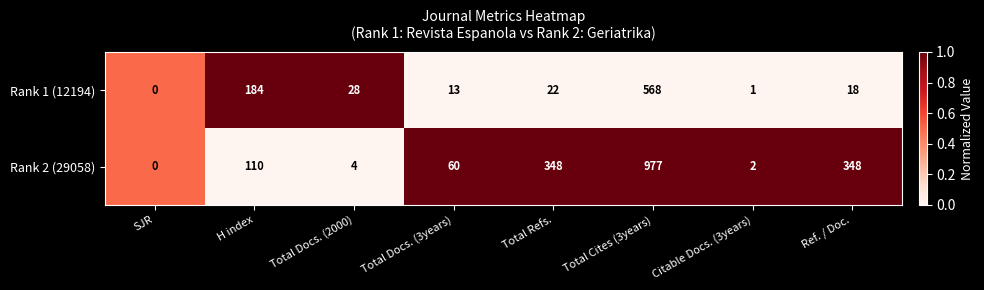

What is the average value of the Rank 2 (29058) series?

231